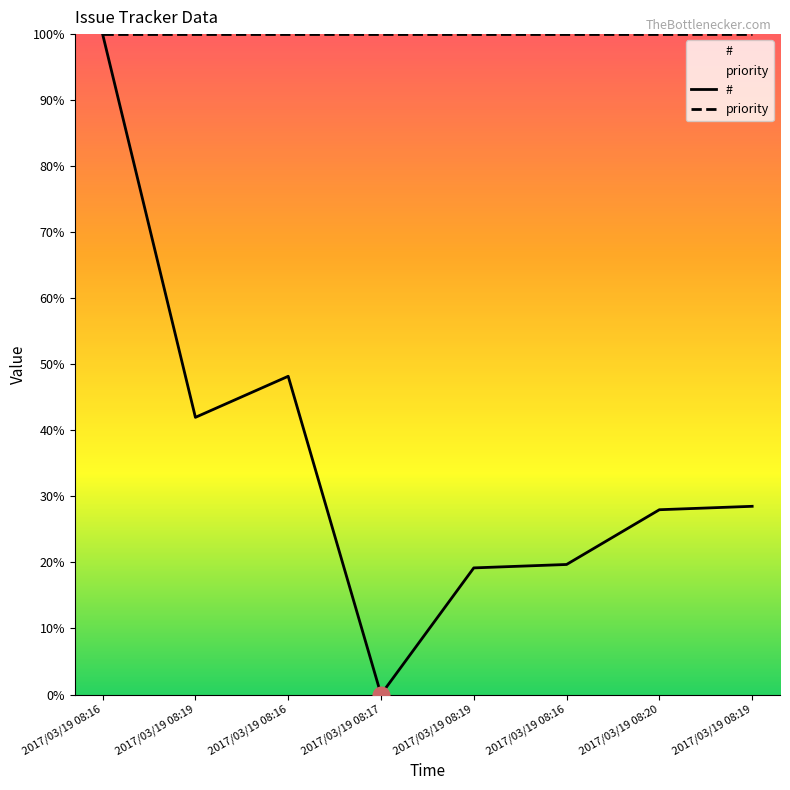

What is the label of the 4th point from the right?

2017/03/19 08:19